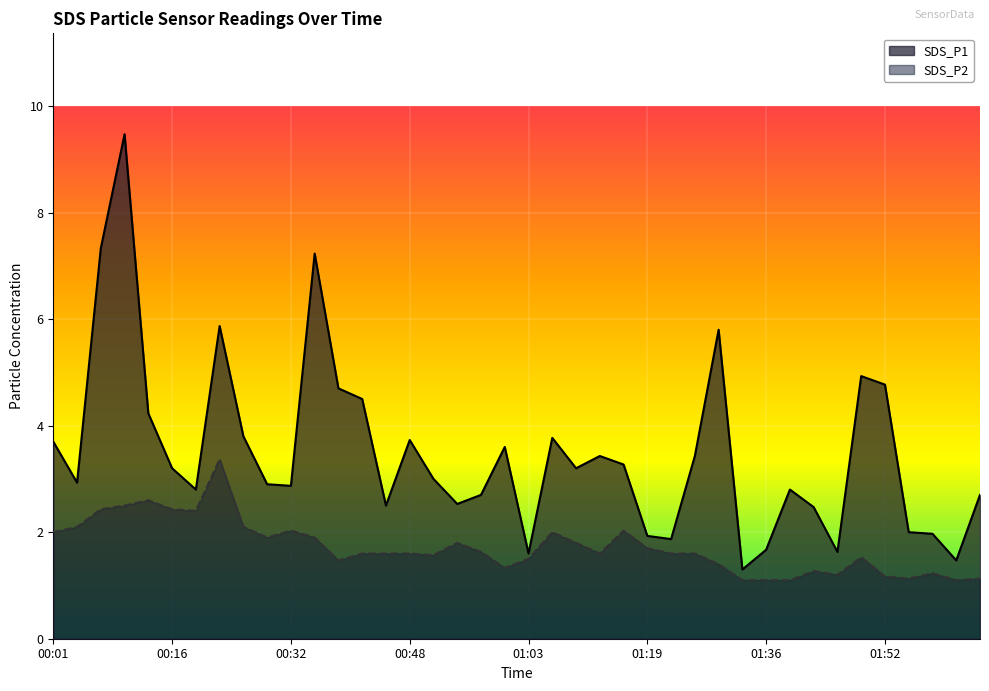

What is the label of the 31st point from the left?

01:36